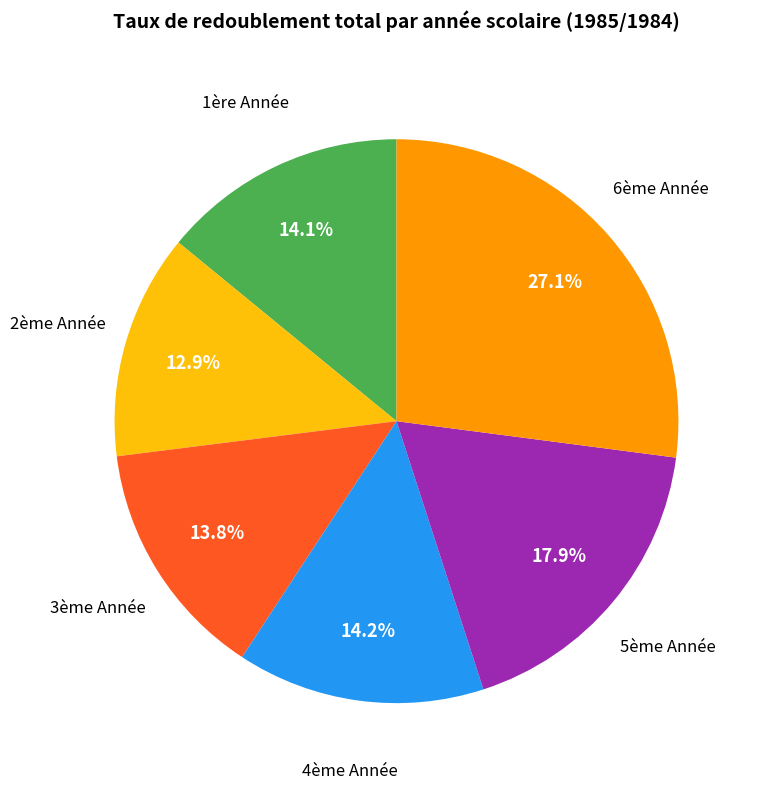

Count the number of slices in the pie.

6